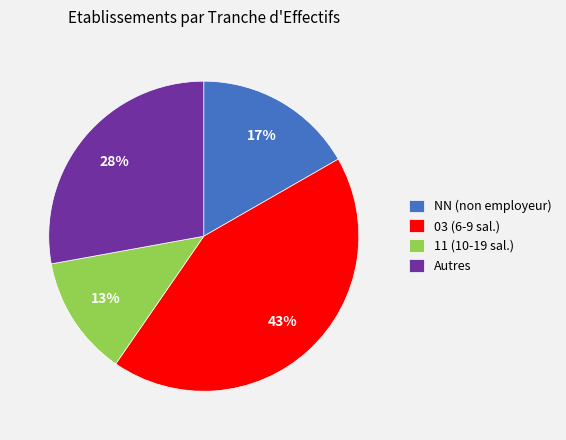

To the nearest percent, what percentage of the pie is 03 (6-9 sal.)?

43%